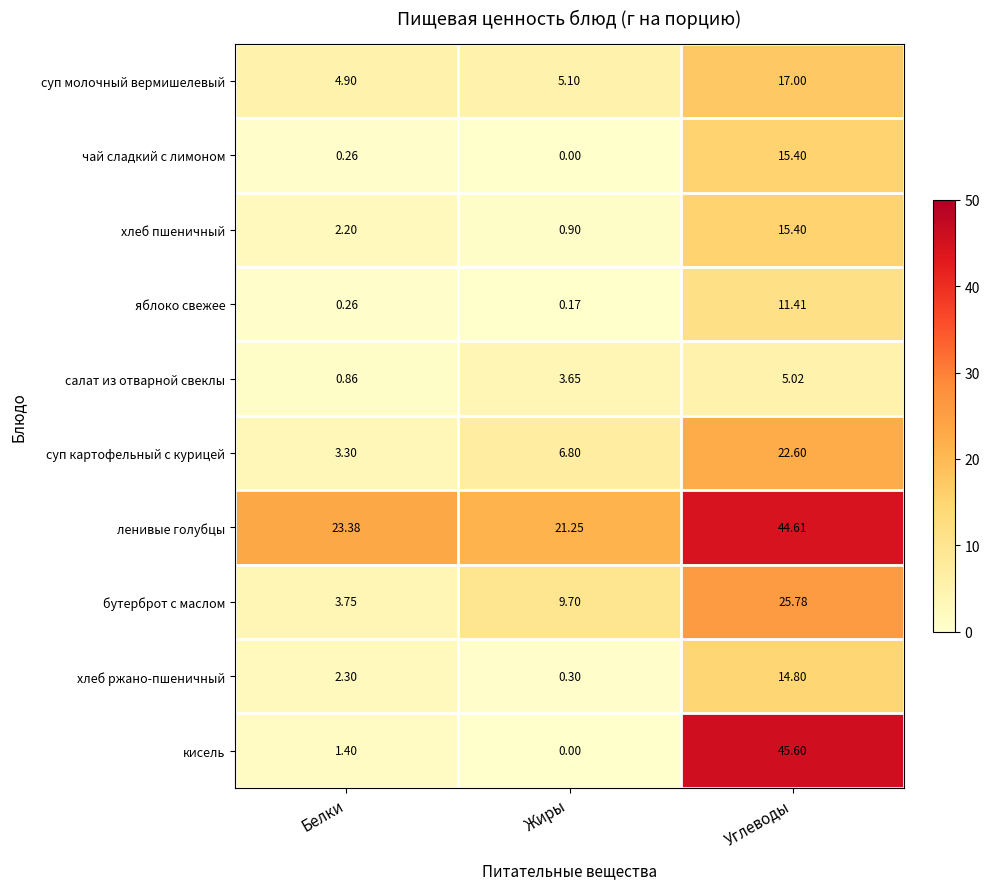

At which label does яблоко свежее reach its minimum?

Жиры